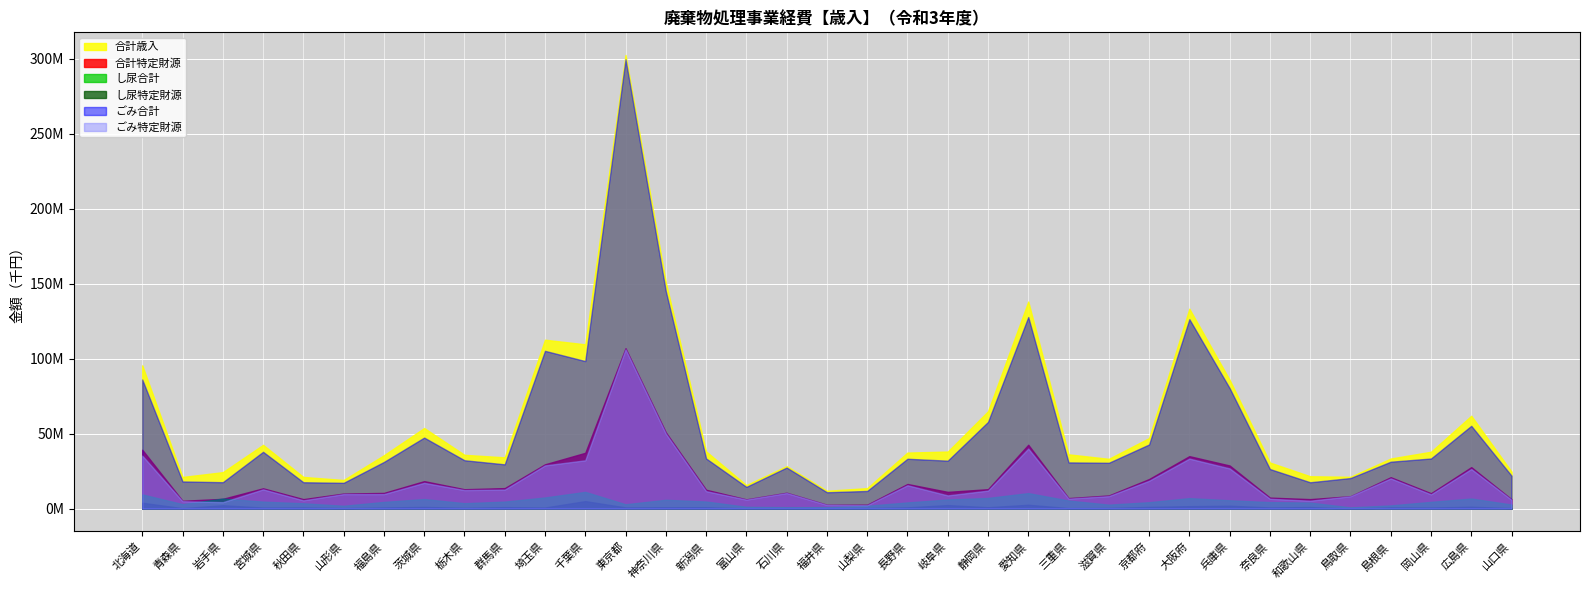

The value of し尿特定財源 at 福井県 is 201519. True or false?

False